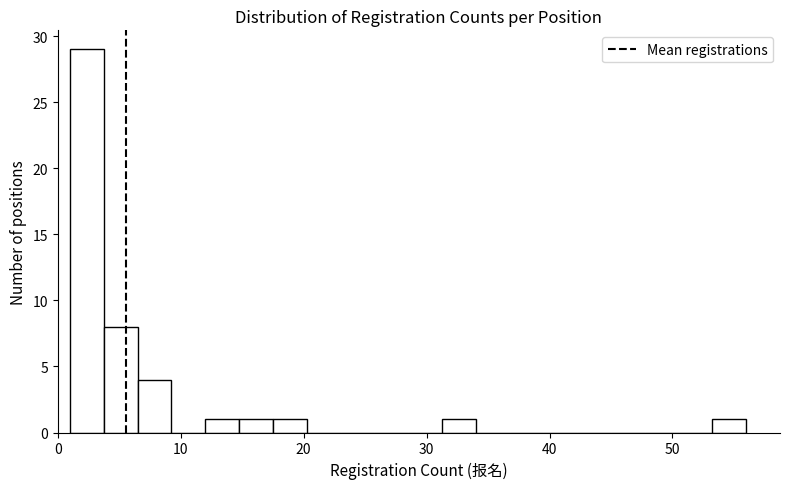

Read against the x-axis, roughly where is the centre of the tallest bar?

2